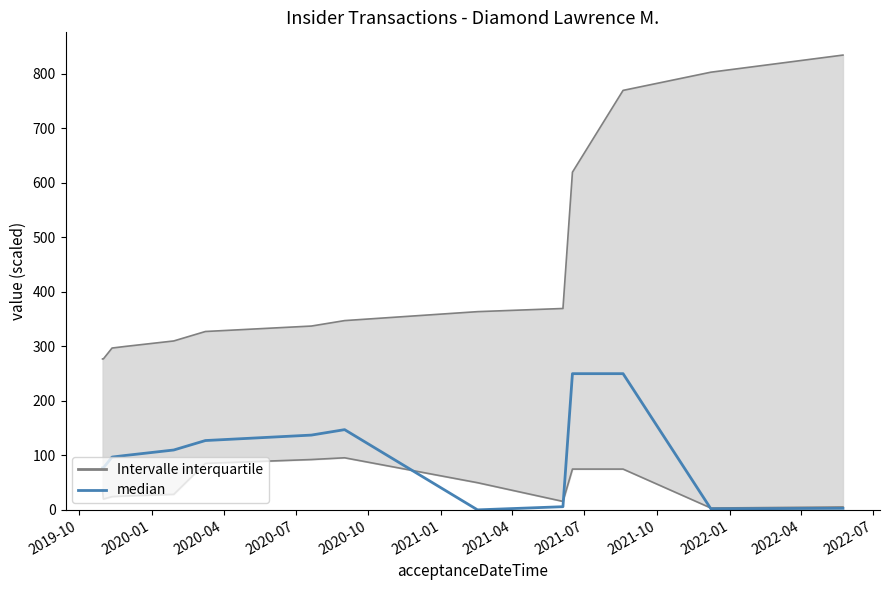

True or false: the data has more than 0 interior local peaks.

True